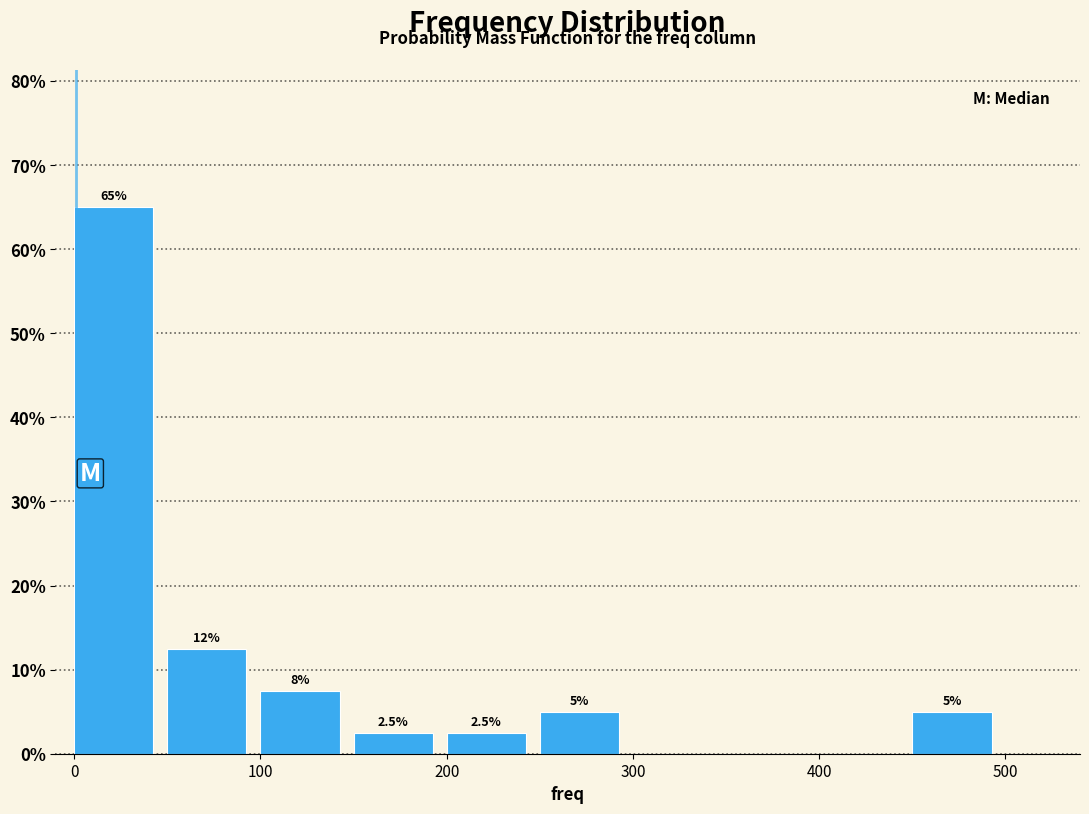

Which range on the x-axis has the tallest bar?

0 to 50